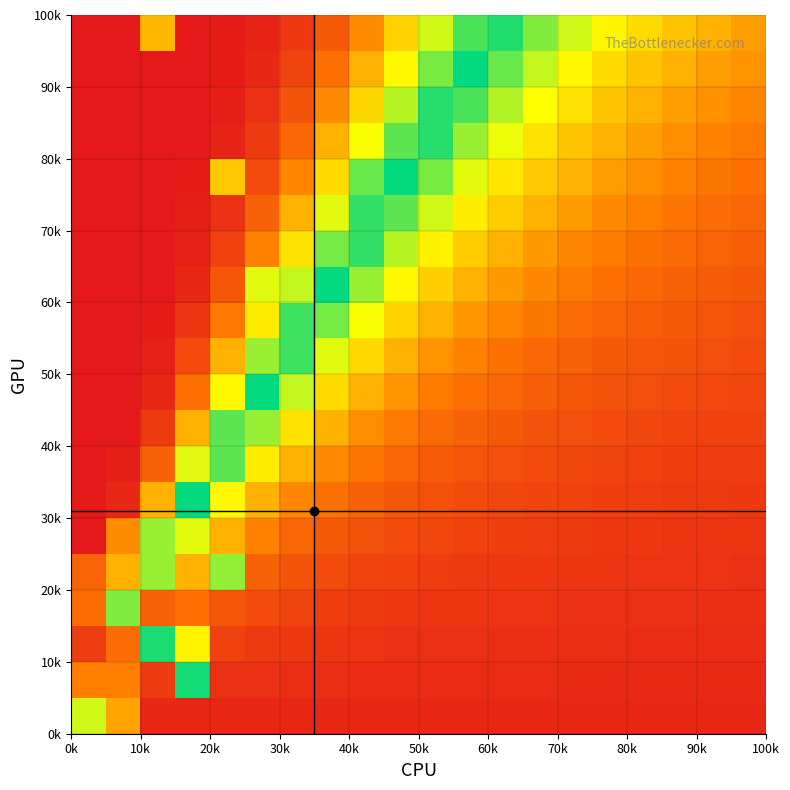

Count the number of categories in the chart.

20